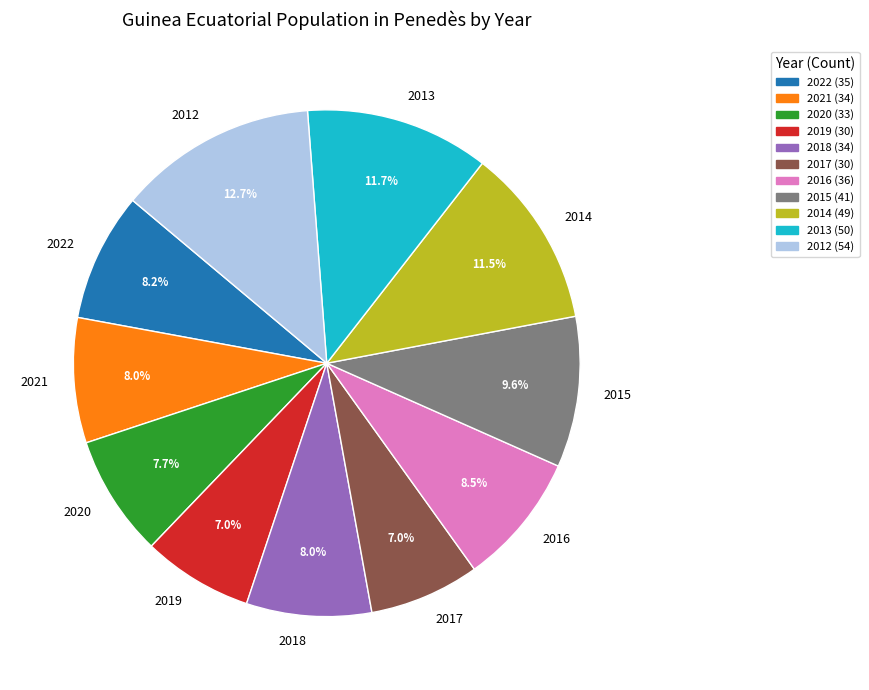

To the nearest percent, what is the difference between the 2012 and 2015 slice percentages?

3%